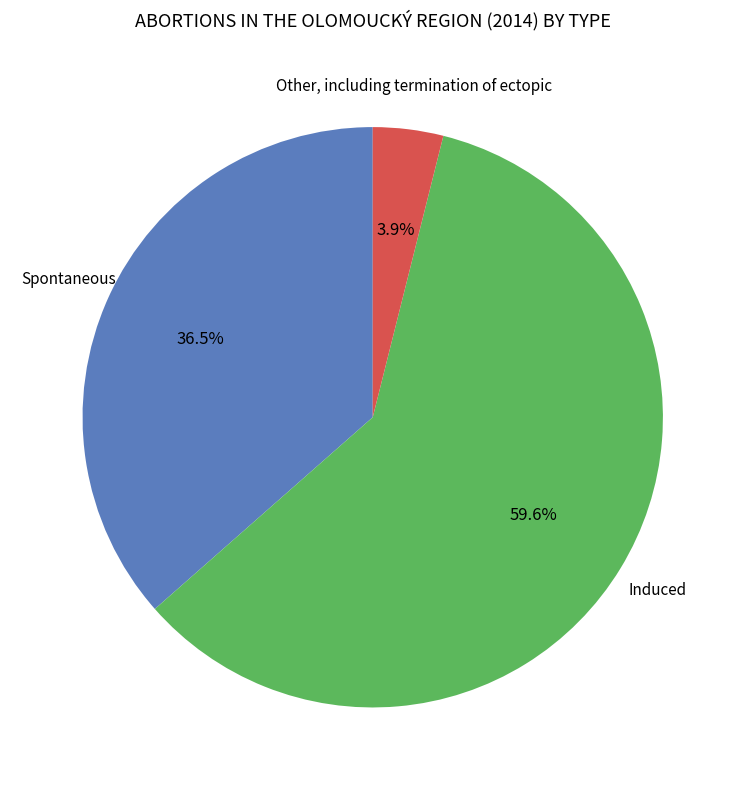

Is there any slice that represents more than half of the pie?

Yes